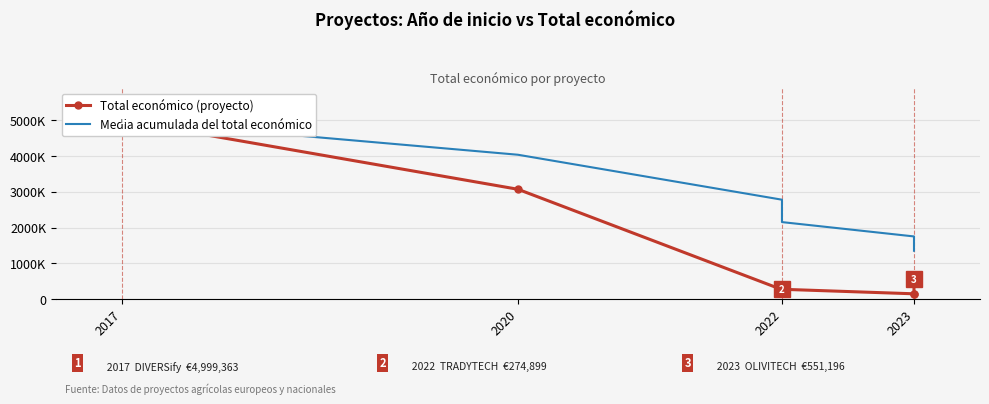

What is the maximum value shown in the chart?

4999363.0